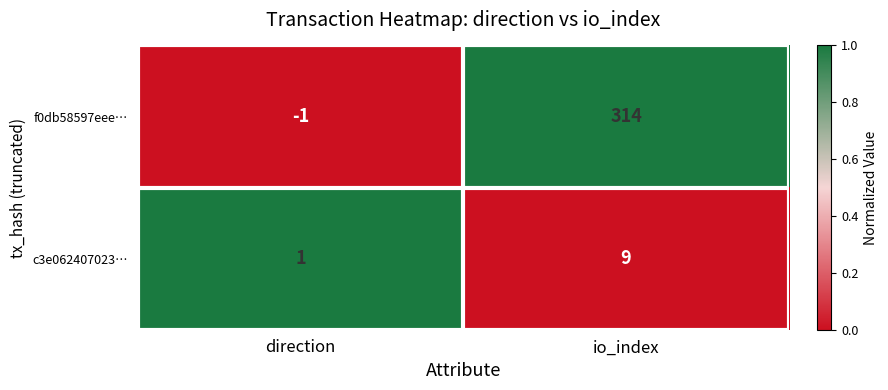

At direction, list the series in order from largest to smallest.

c3e062407023…, f0db58597eee…